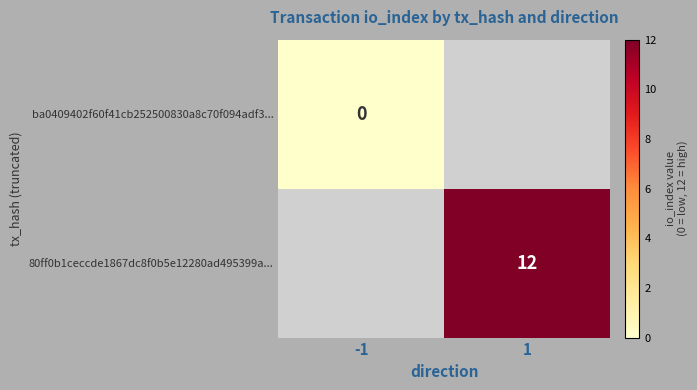

True or false: 80ff0b1ceccde1867dc8f0b5e12280ad495399a... has a value of 12 at 1.

True